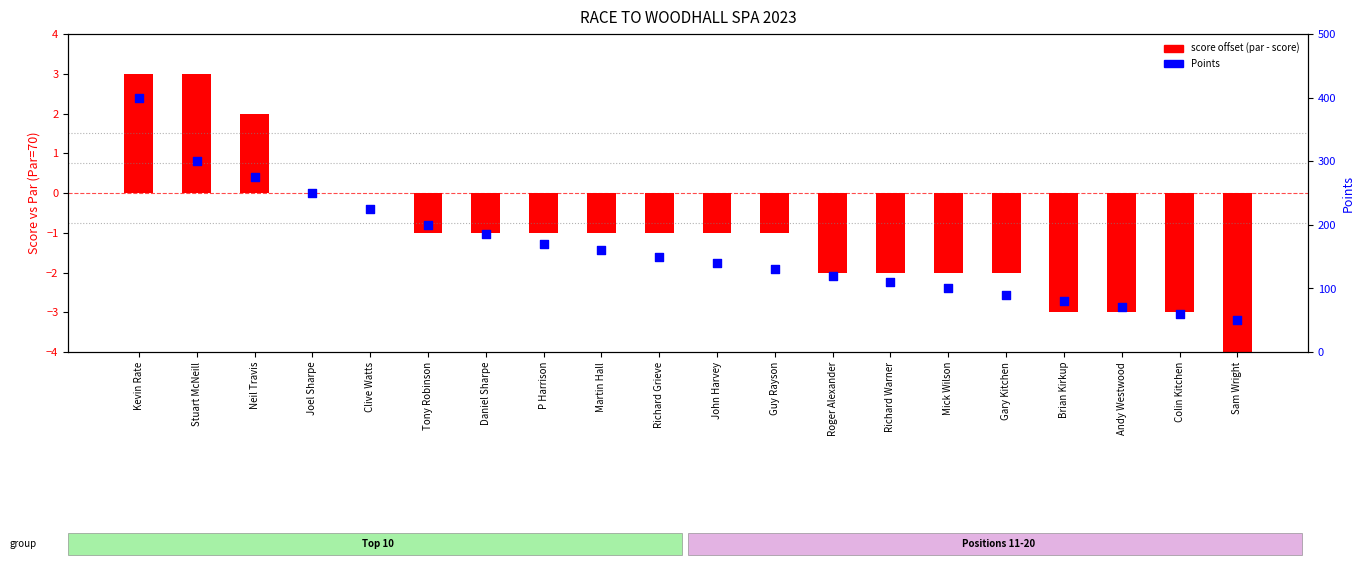

What are all the series names shown in the legend?

score offset (par - score), Points